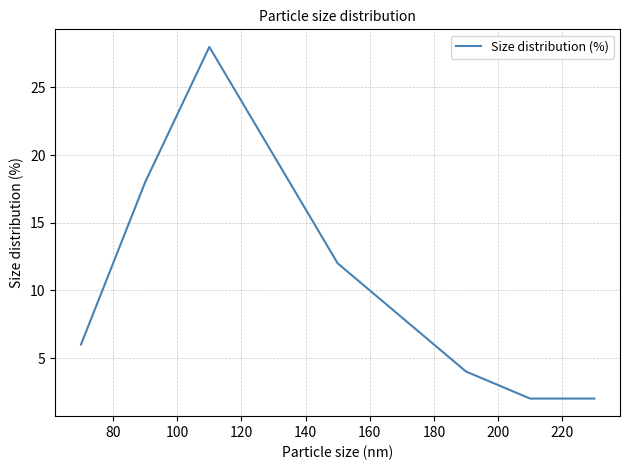

What is the greatest value displayed?

28